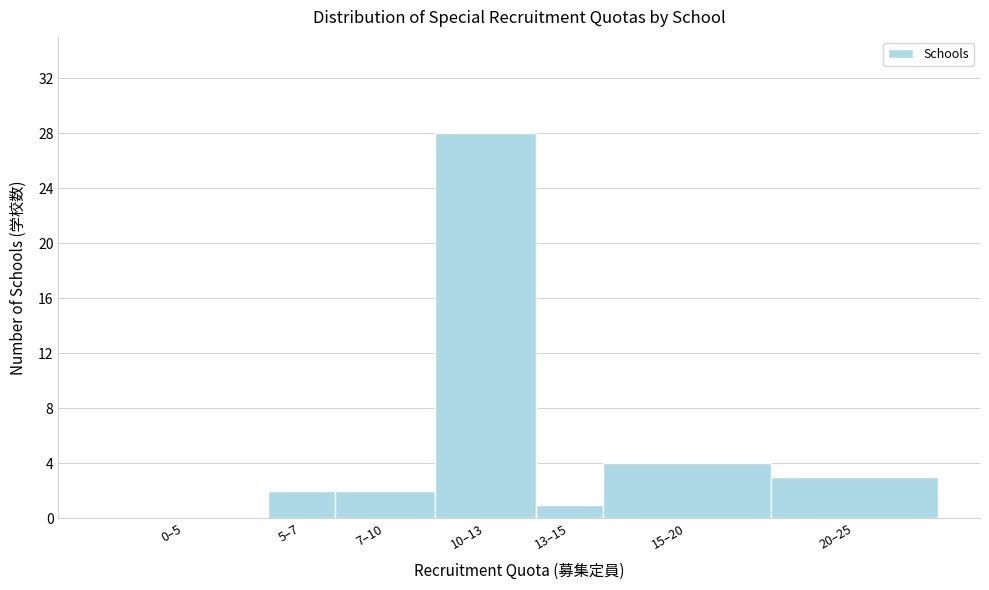

Reading left to right, extract all data points from this chart.

0–5=0	5–7=2	7–10=2	10–13=28	13–15=1	15–20=4	20–25=3